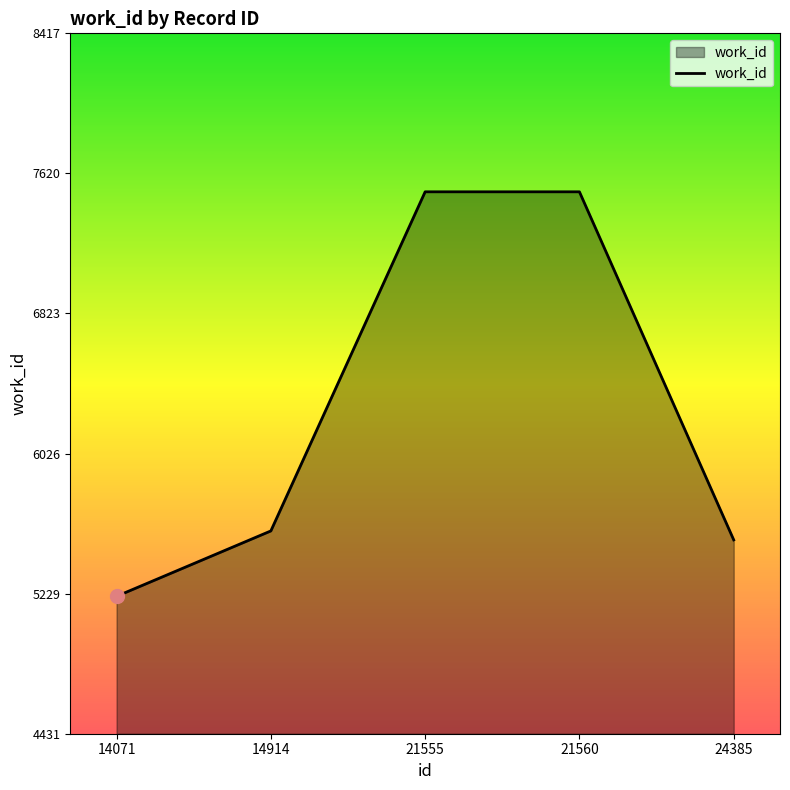

What is the change in value from 14914 to 24385?

-51